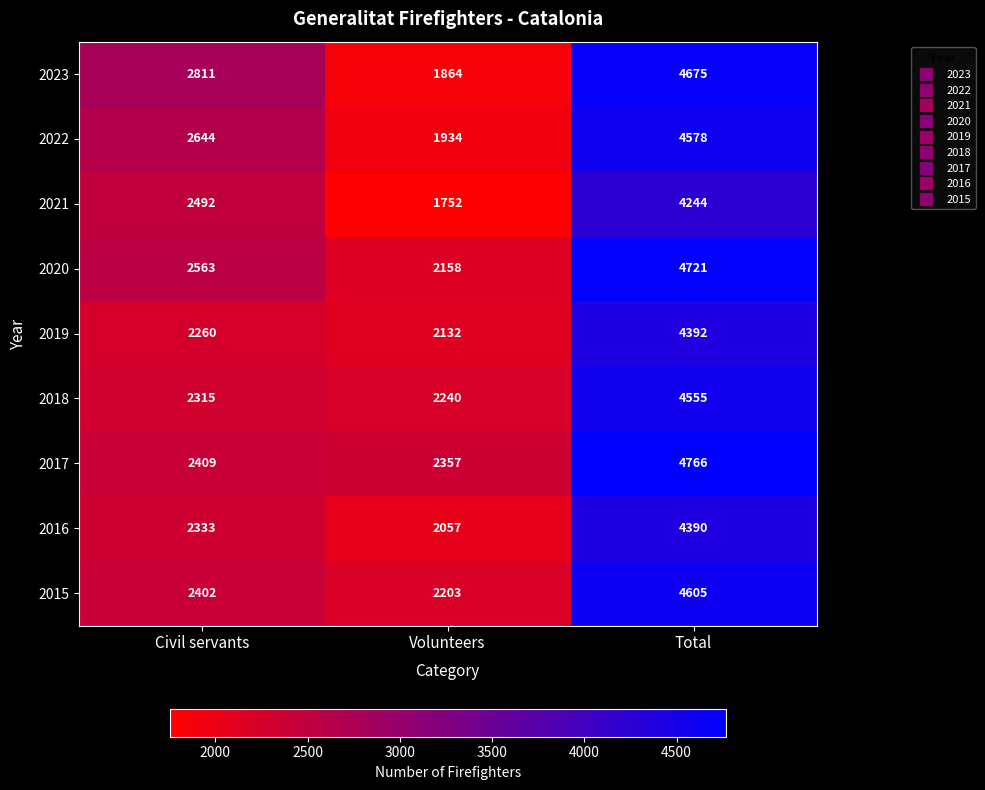

List the series in order of their peak value, highest first.

2017, 2020, 2023, 2015, 2022, 2018, 2019, 2016, 2021